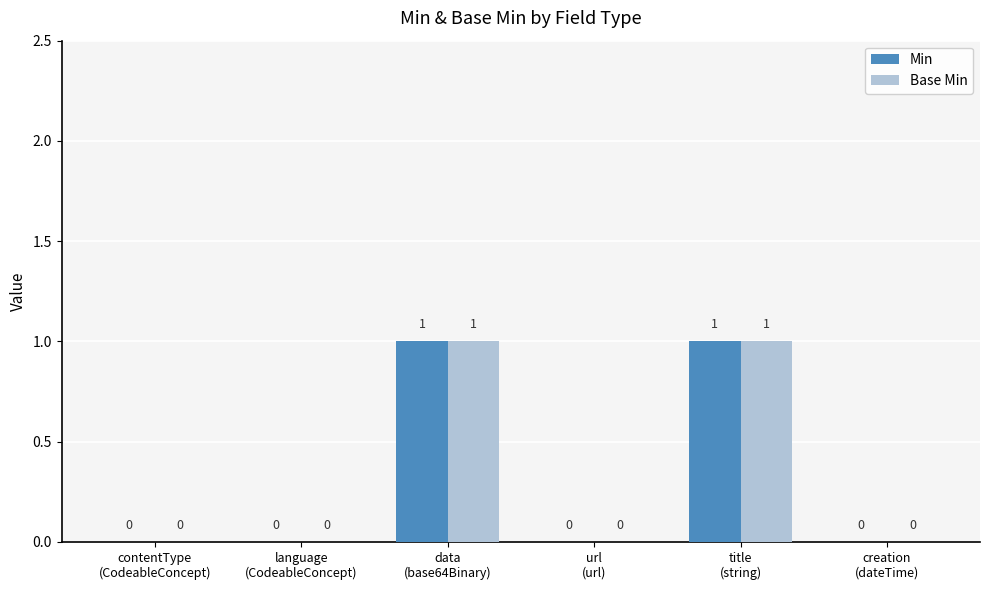

How many Base Min values are between 0 and 1?

6